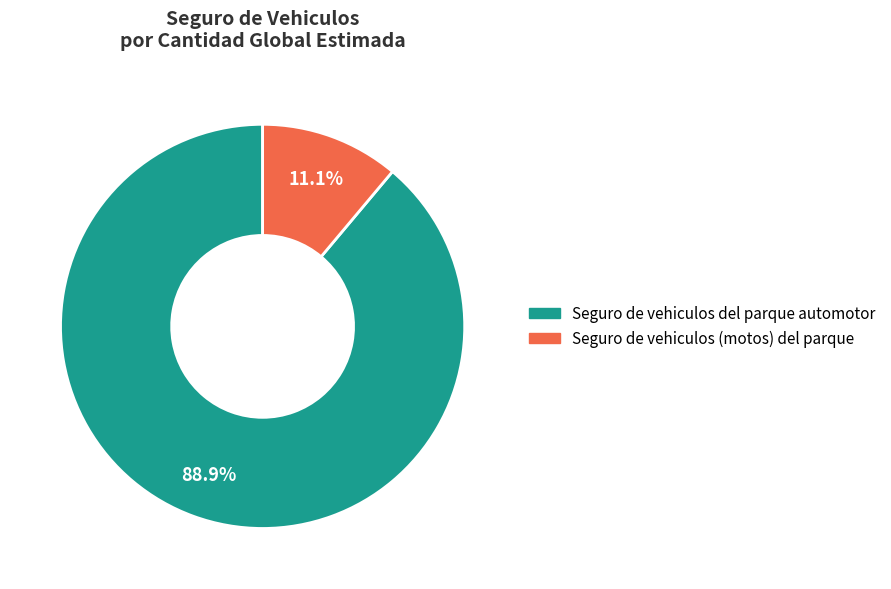

Rank the categories by value from highest to lowest.

Seguro de vehiculos del parque automotor, Seguro de vehiculos (motos) del parque